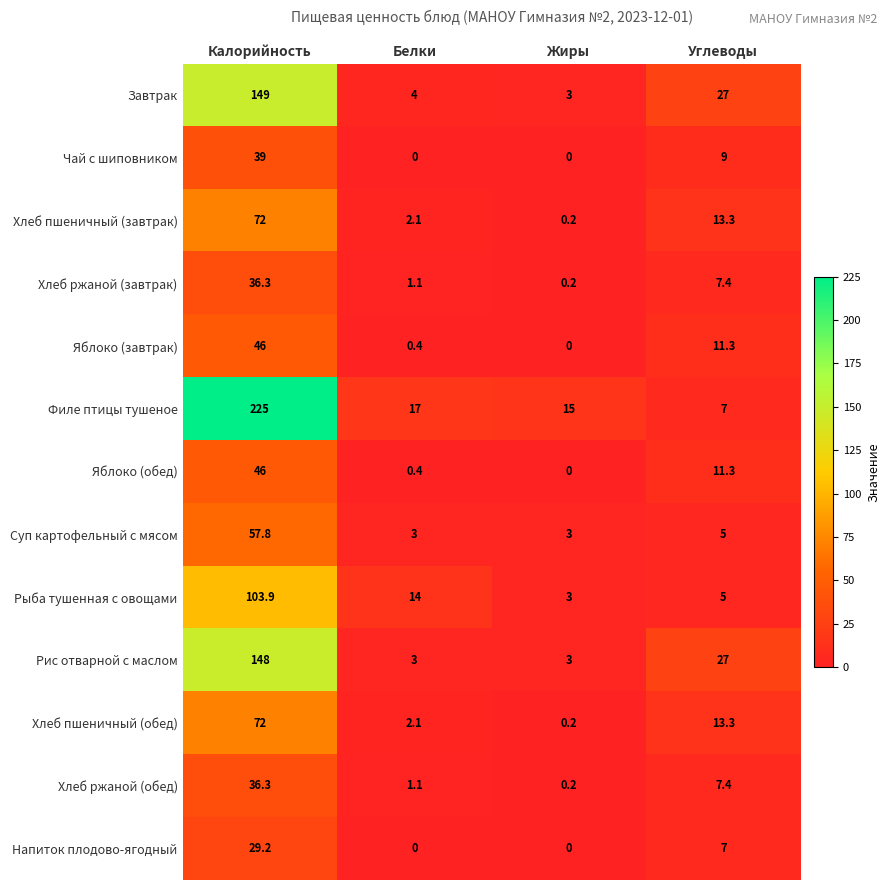

The value of Суп картофельный с мясом at Калорийность is 57.8. True or false?

True